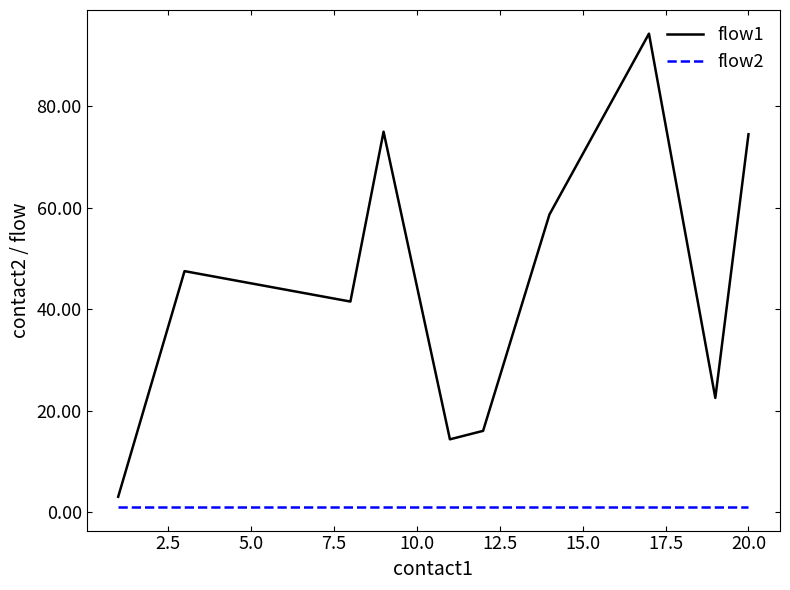

Which series has the largest total across all categories?

flow1